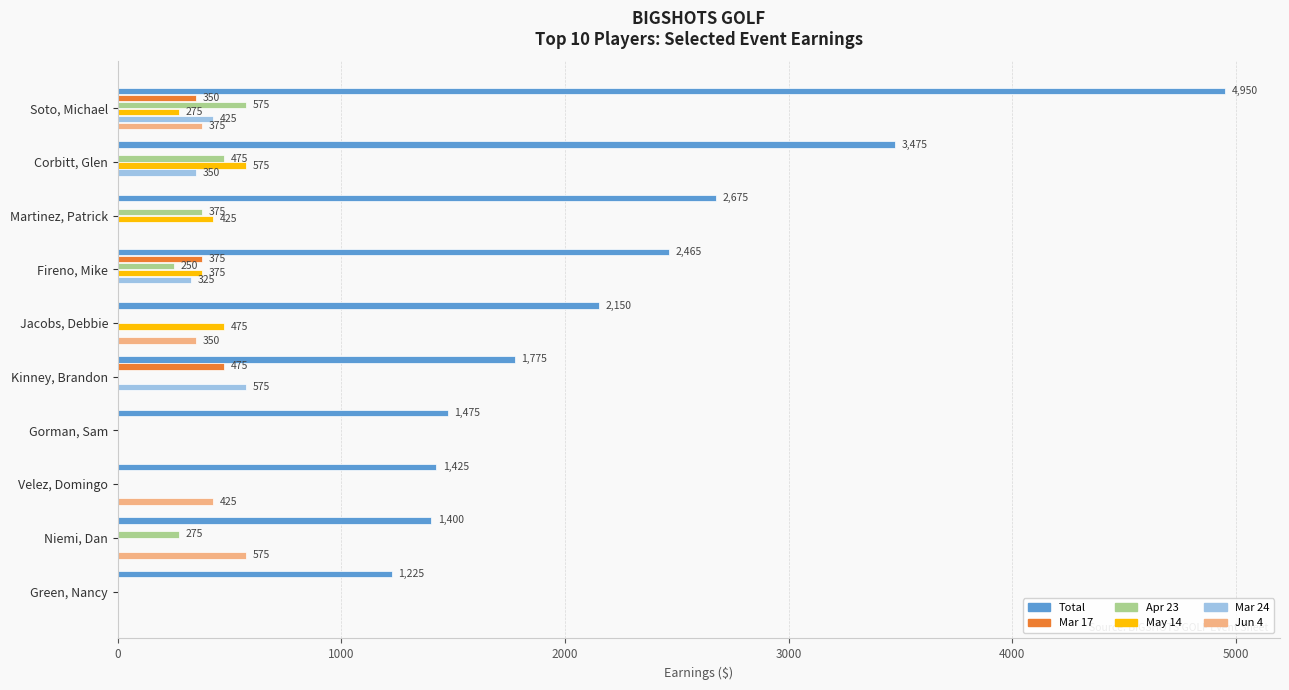

Between Fireno, Mike and Velez, Domingo, which series saw the biggest shift?

Total